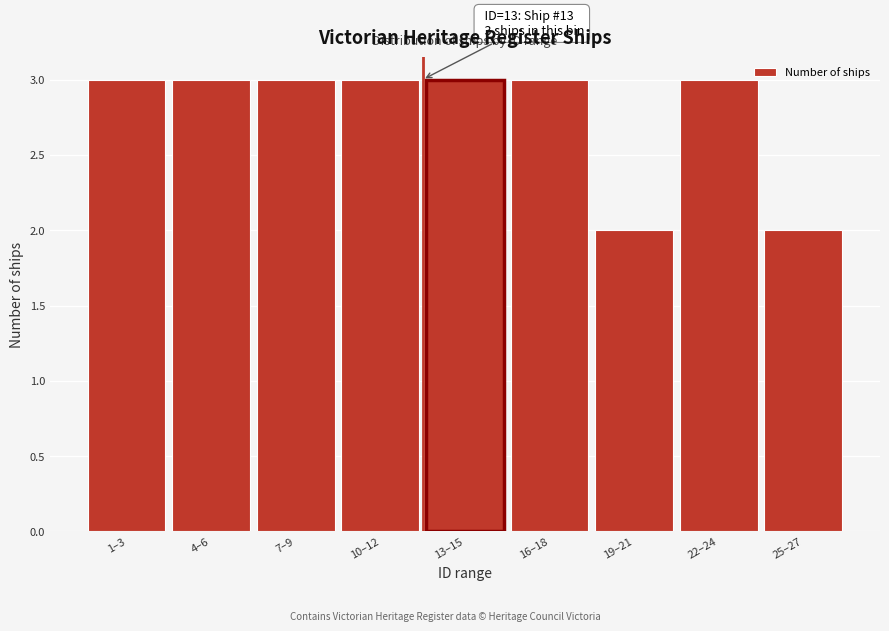

Reading right to left, transcribe all the data shown in this chart.

25–27=2	22–24=3	19–21=2	16–18=3	13–15=3	10–12=3	7–9=3	4–6=3	1–3=3